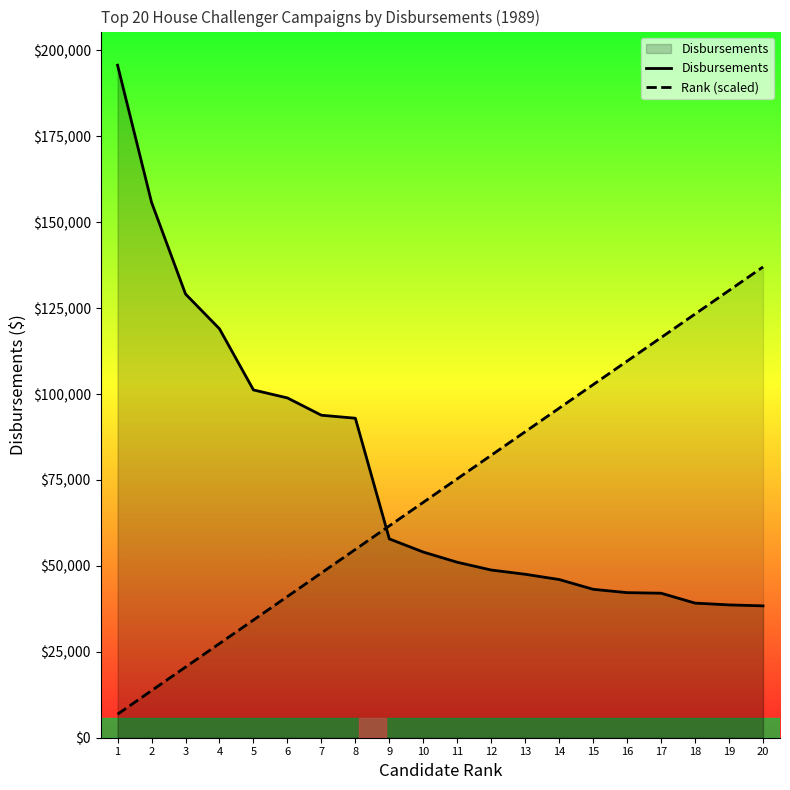

How many times do Rank (scaled) and Disbursements cross each other?

1